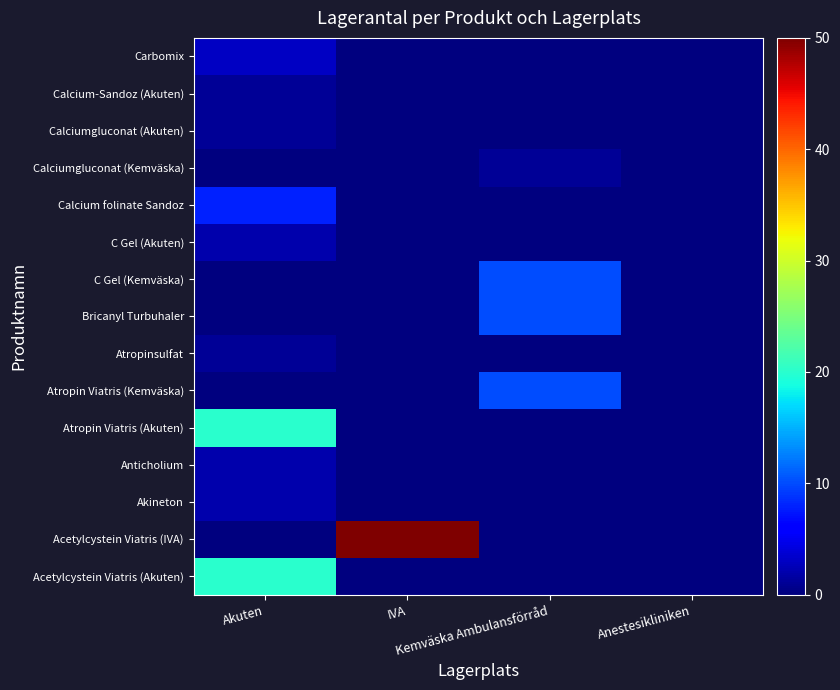

Reading left to right, extract all data points from this chart.

Acetylcystein Viatris (Akuten): Akuten=20	IVA=0	Kemväska Ambulansförråd=0	Anestesikliniken=0
Acetylcystein Viatris (IVA): Akuten=0	IVA=50	Kemväska Ambulansförråd=0	Anestesikliniken=0
Akineton: Akuten=2	IVA=0	Kemväska Ambulansförråd=0	Anestesikliniken=0
Anticholium: Akuten=2	IVA=0	Kemväska Ambulansförråd=0	Anestesikliniken=0
Atropin Viatris (Akuten): Akuten=20	IVA=0	Kemväska Ambulansförråd=0	Anestesikliniken=0
Atropin Viatris (Kemväska): Akuten=0	IVA=0	Kemväska Ambulansförråd=10	Anestesikliniken=0
Atropinsulfat: Akuten=1	IVA=0	Kemväska Ambulansförråd=0	Anestesikliniken=0
Bricanyl Turbuhaler: Akuten=0	IVA=0	Kemväska Ambulansförråd=10	Anestesikliniken=0
C Gel (Kemväska): Akuten=0	IVA=0	Kemväska Ambulansförråd=10	Anestesikliniken=0
C Gel (Akuten): Akuten=2	IVA=0	Kemväska Ambulansförråd=0	Anestesikliniken=0
Calcium folinate Sandoz: Akuten=8	IVA=0	Kemväska Ambulansförråd=0	Anestesikliniken=0
Calciumgluconat (Kemväska): Akuten=0	IVA=0	Kemväska Ambulansförråd=1	Anestesikliniken=0
Calciumgluconat (Akuten): Akuten=1	IVA=0	Kemväska Ambulansförråd=0	Anestesikliniken=0
Calcium-Sandoz (Akuten): Akuten=1	IVA=0	Kemväska Ambulansförråd=0	Anestesikliniken=0
Carbomix: Akuten=3	IVA=0	Kemväska Ambulansförråd=0	Anestesikliniken=0